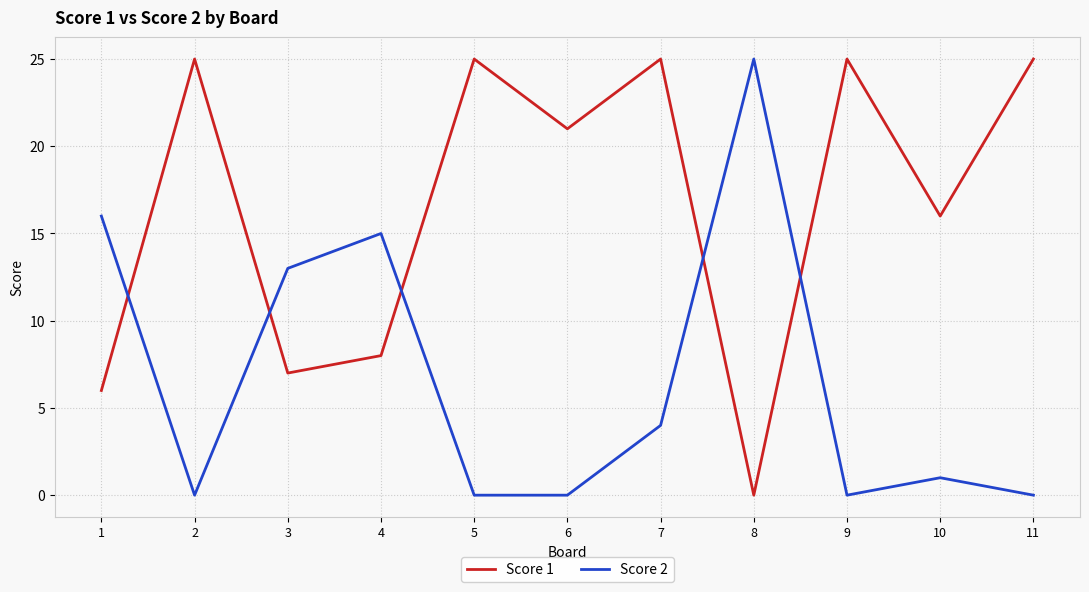

Between 10 and 11, which series saw the biggest shift?

Score 1